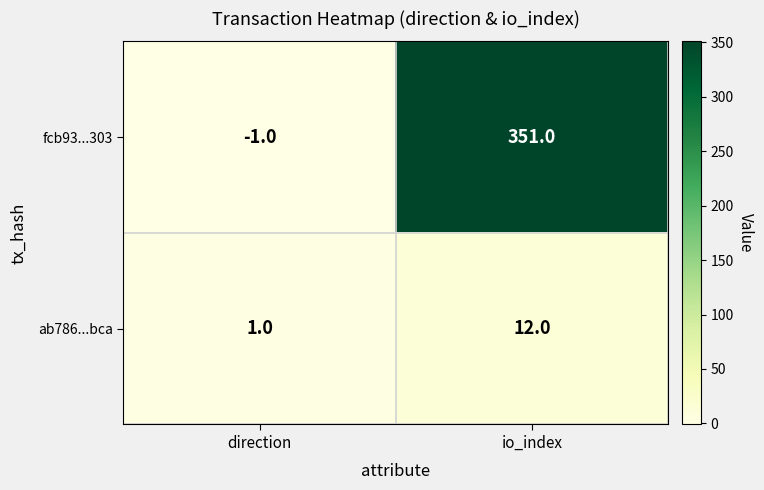

At which category is the sum across all series the highest?

io_index